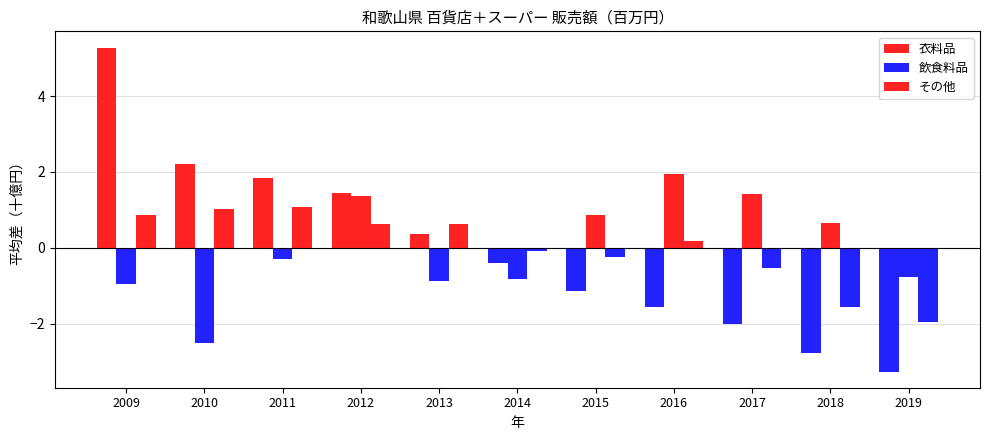

How many values in 衣料品 are above zero?

5